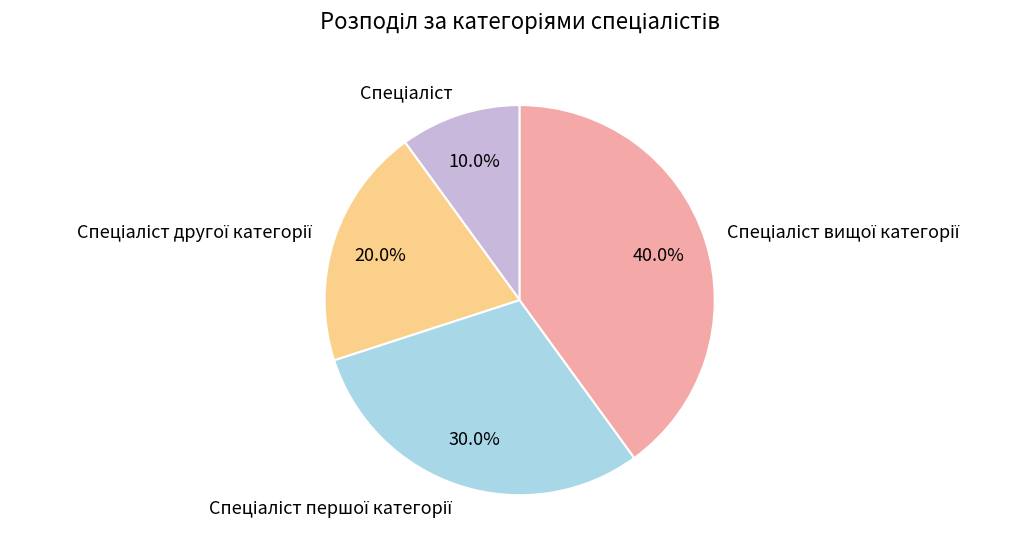

Is there any slice that represents more than half of the pie?

No